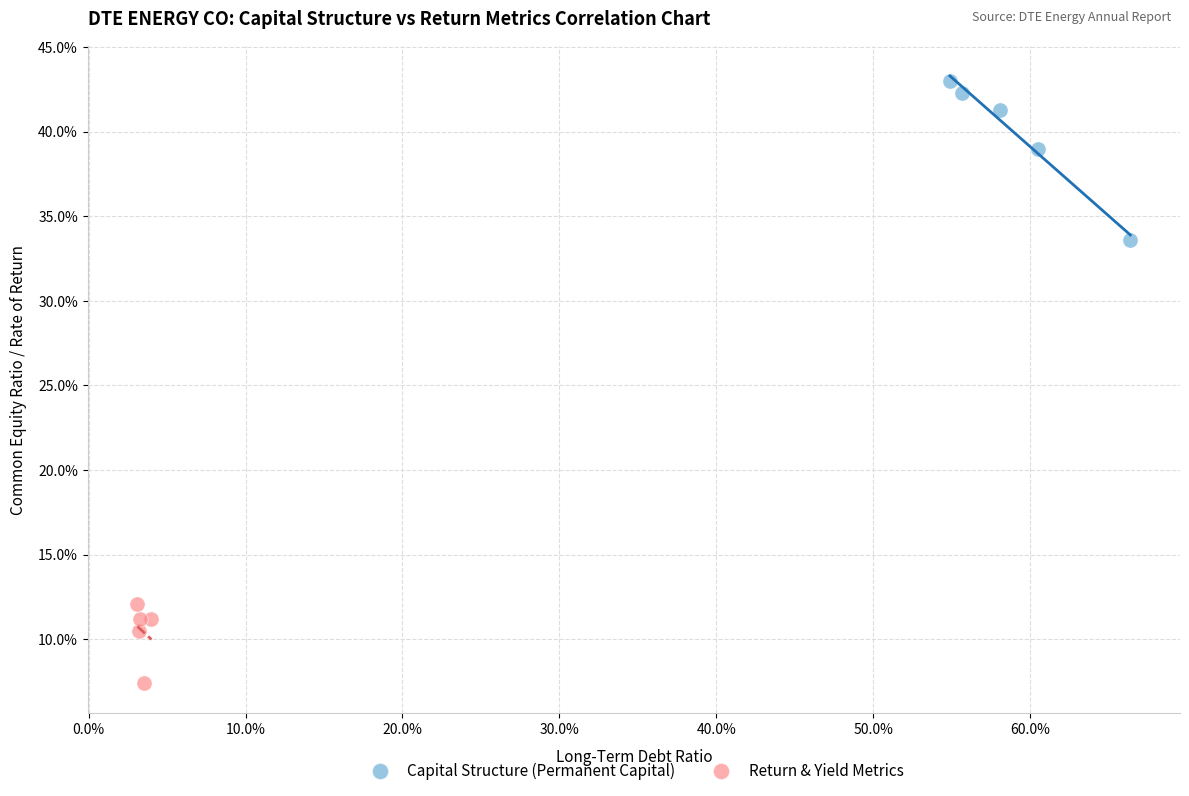

What are all the series names shown in the legend?

Capital Structure (Permanent Capital), Return & Yield Metrics